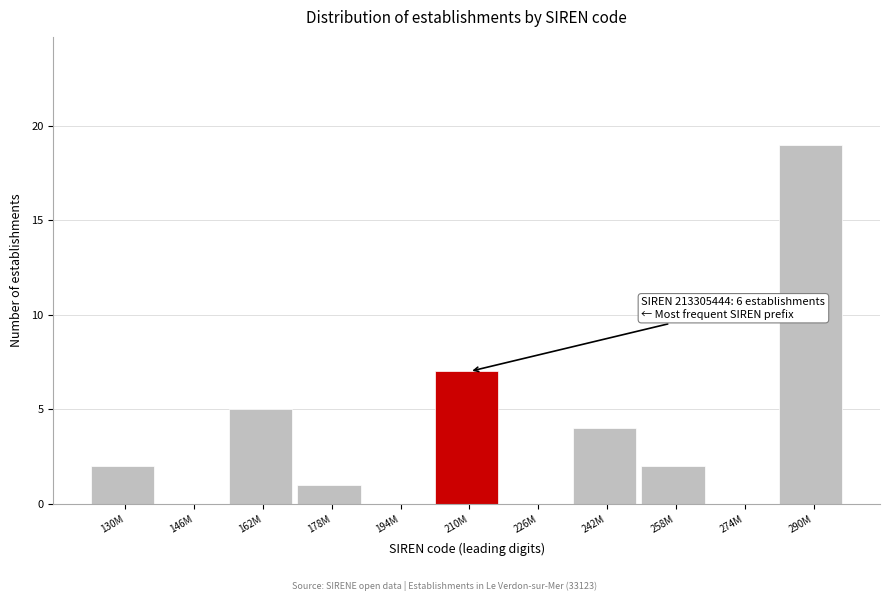

Reading left to right, extract all data points from this chart.

130M=2	146M=0	162M=5	178M=1	194M=0	210M=7	226M=0	242M=4	258M=2	274M=0	290M=19